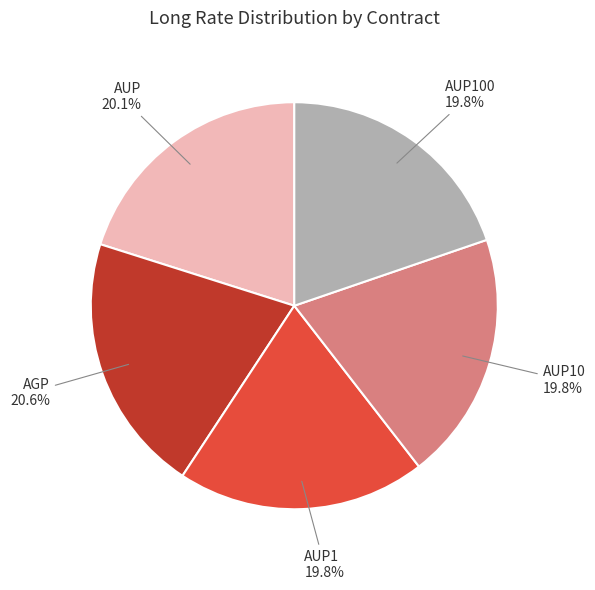

True or false: AGP accounts for 15% of the total.

False